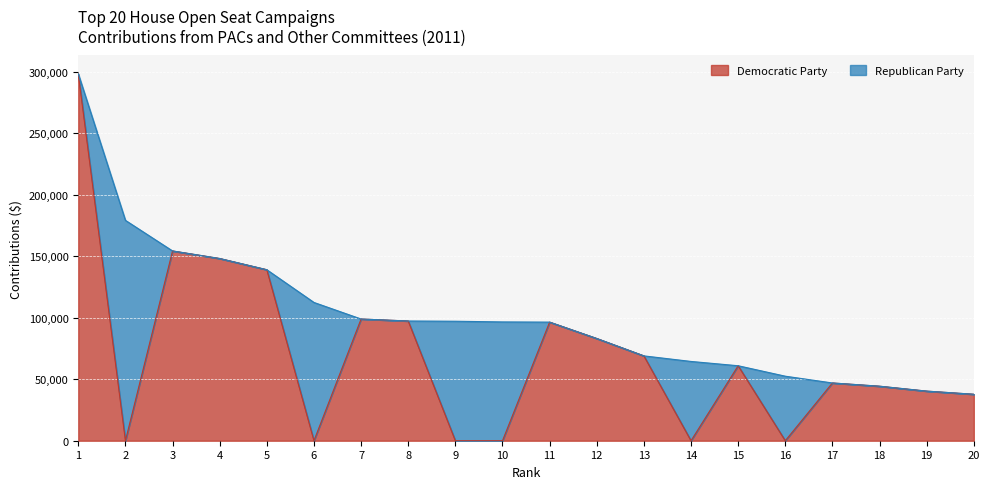

Does the chart display data point markers on the line(s)?

No